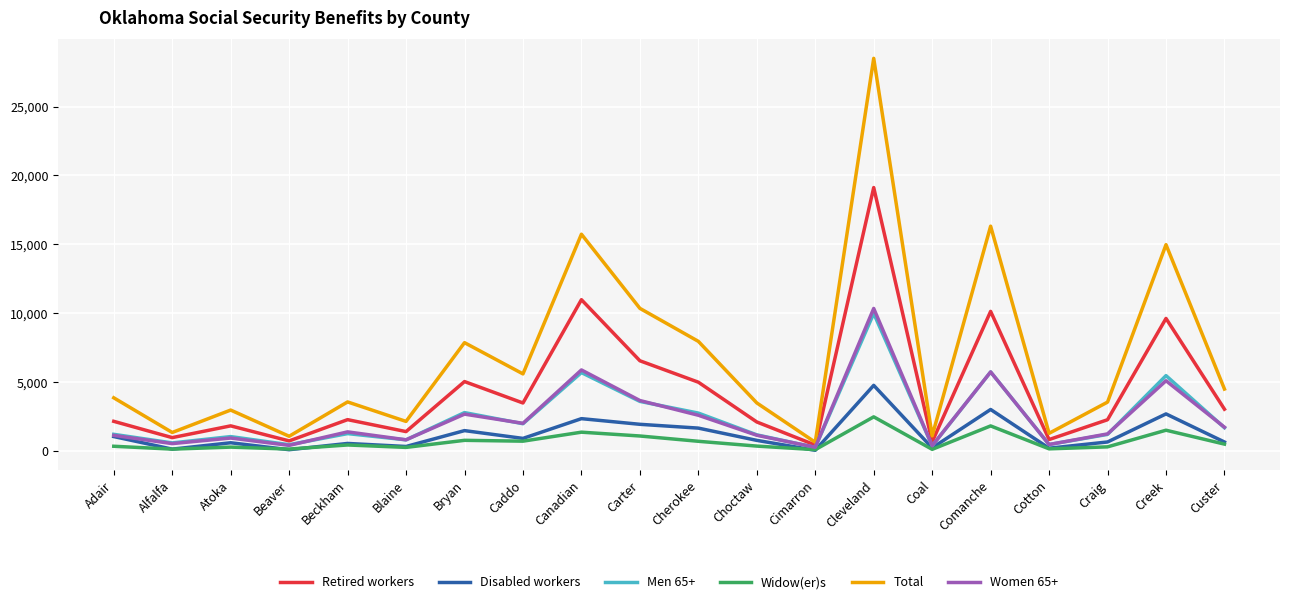

What is the total value across all series at Canadian?

42021